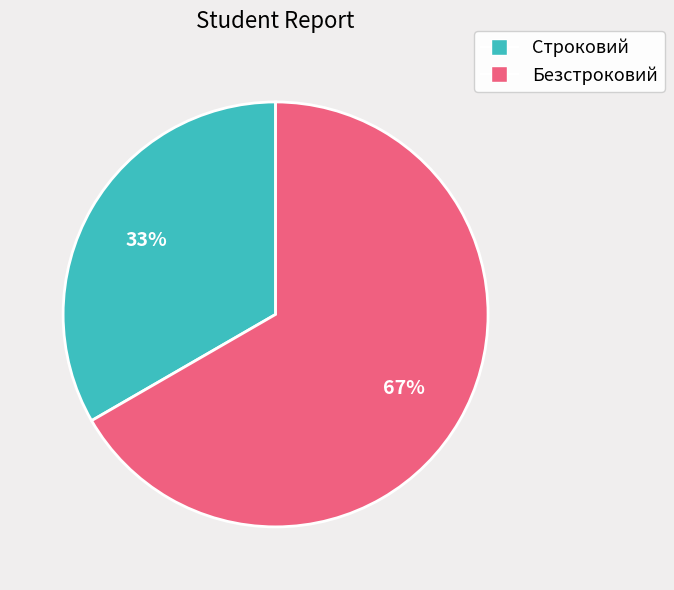

To the nearest percent, what percentage of the pie is Безстроковий?

67%